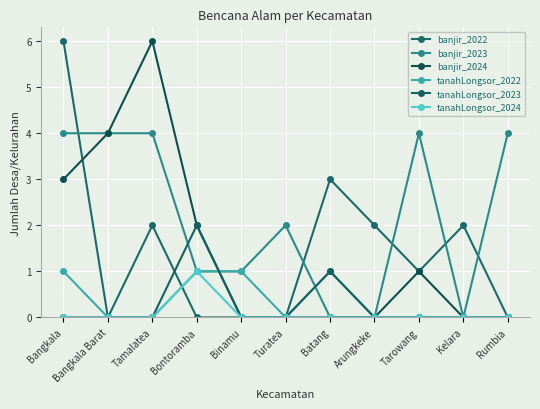

Which series changed the most between Bangkala and Rumbia?

banjir_2022